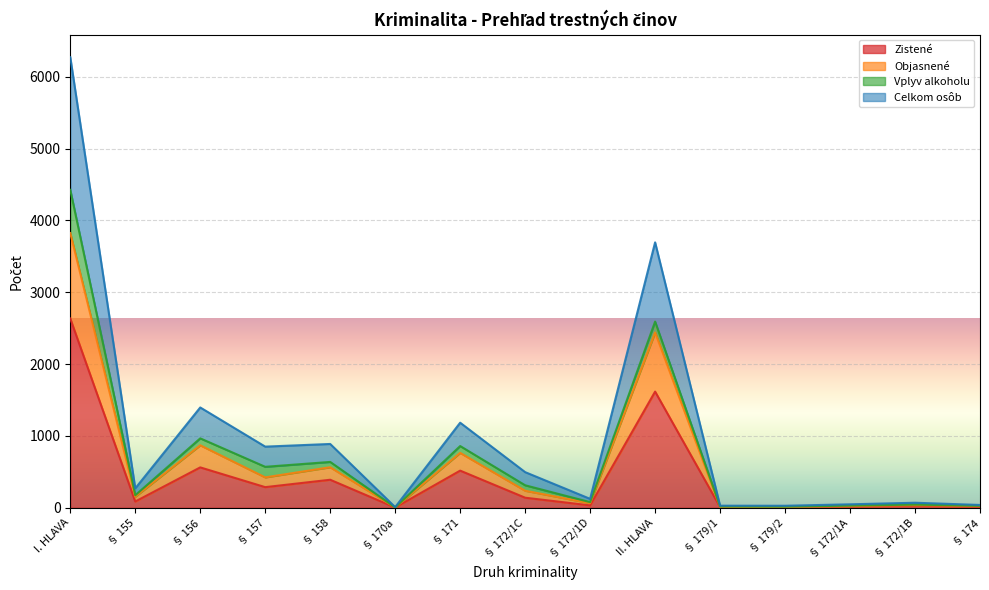

What is the total value across all series at § 157?

851